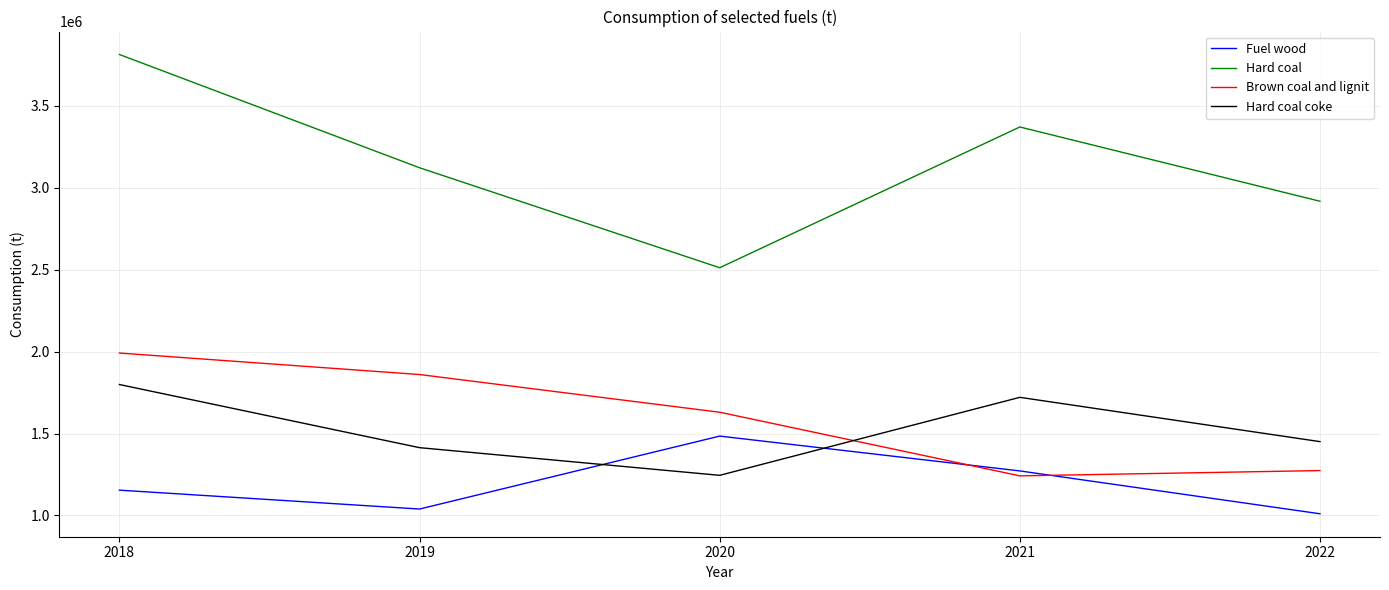

Rank the series by their maximum value, from highest to lowest.

Hard coal, Brown coal and lignit, Hard coal coke, Fuel wood